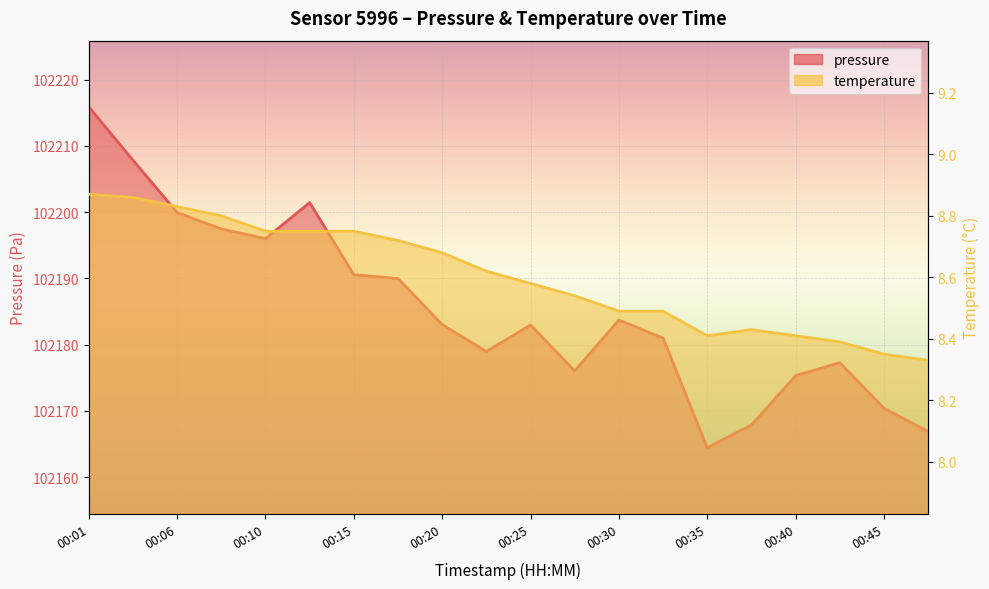

Rank the series by their maximum value, from lowest to highest.

temperature, pressure